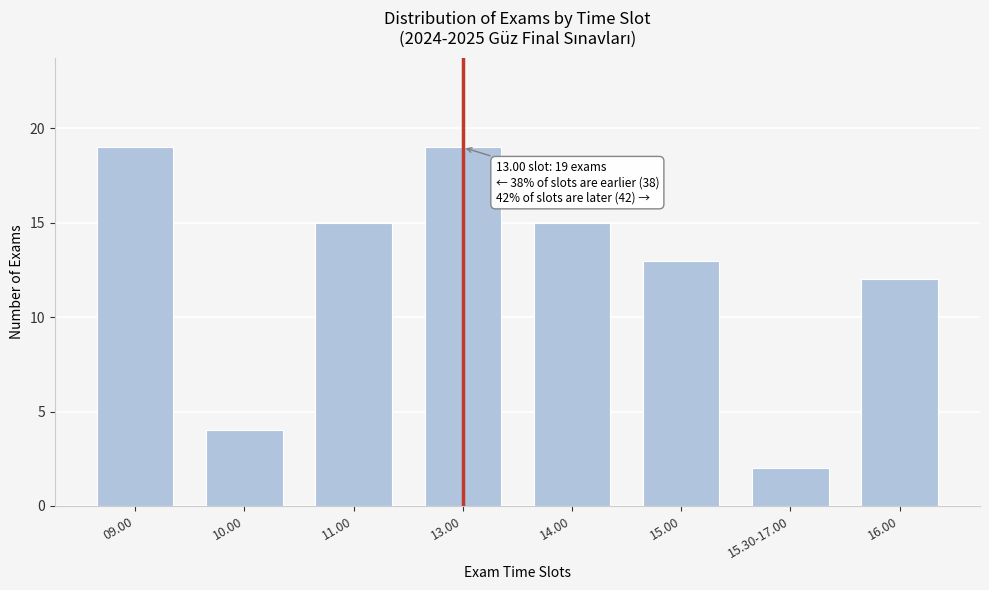

Reading left to right, transcribe all the data shown in this chart.

09.00=19	10.00=4	11.00=15	13.00=19	14.00=15	15.00=13	15.30-17.00=2	16.00=12